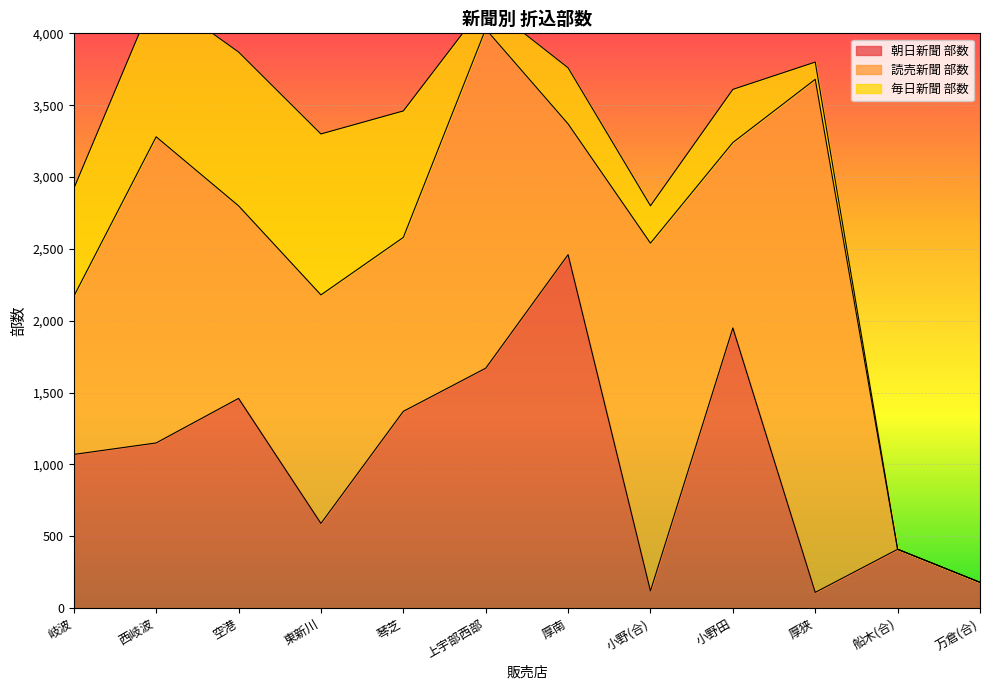

Where is the first local minimum for 毎日新聞 部数?

上宇部西部